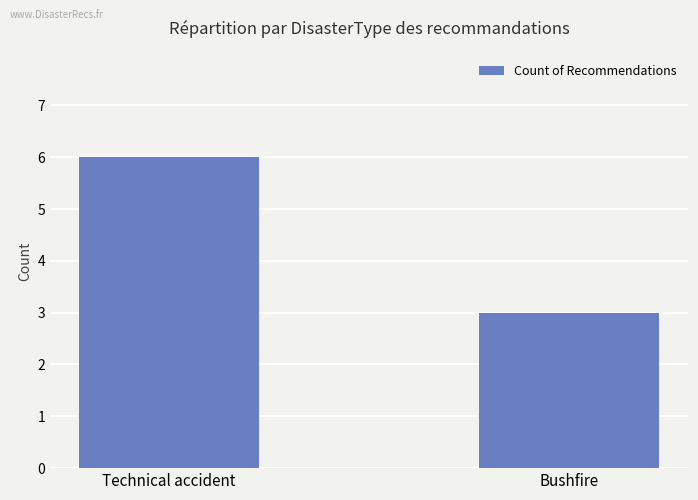

What is the change in value from Technical accident to Bushfire?

-3